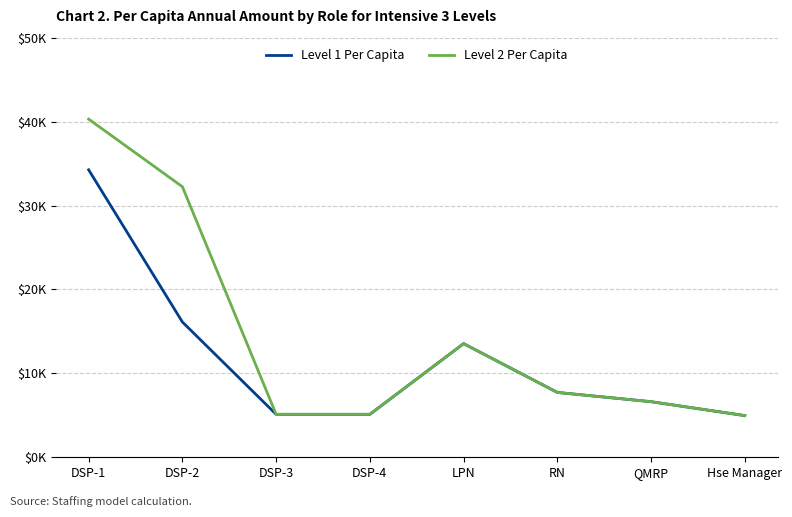

At which label is Level 2 Per Capita closest to 22631?

LPN